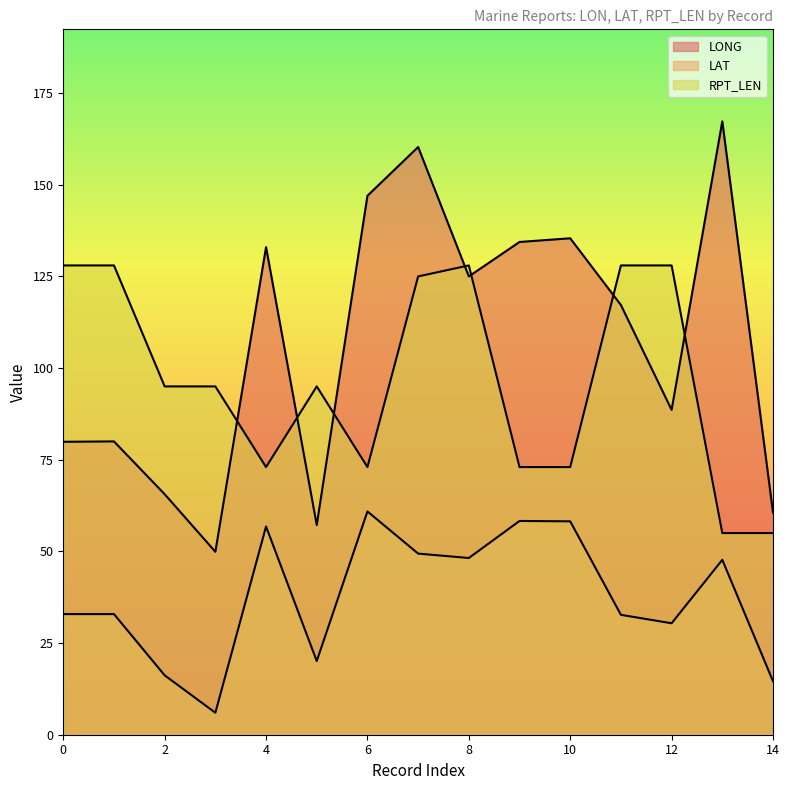

Which series changed the most between 2 and 6?

LONG